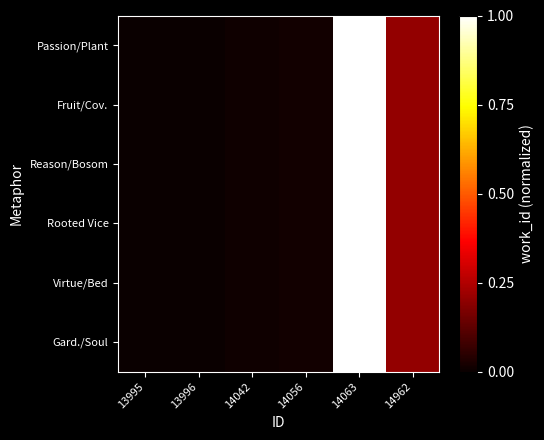

Rank the series by their maximum value, from highest to lowest.

Gard./Soul, Virtue/Bed, Rooted Vice, Reason/Bosom, Fruit/Cov., Passion/Plant